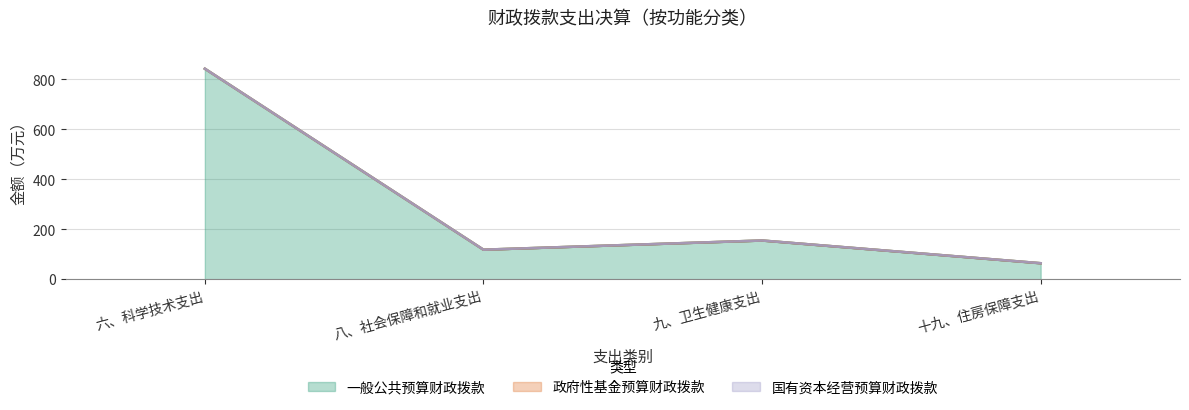

Count the number of data series in this chart.

3